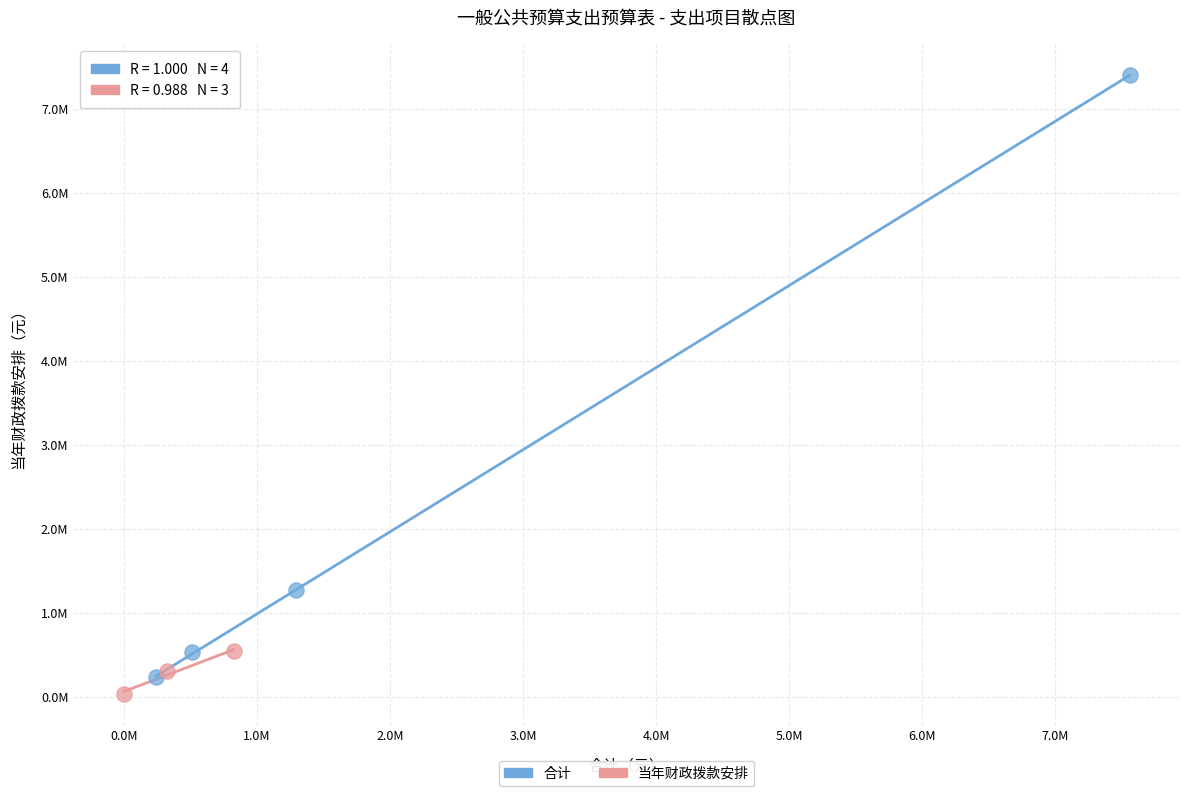

What are all the series names shown in the legend?

合计, 当年财政拨款安排